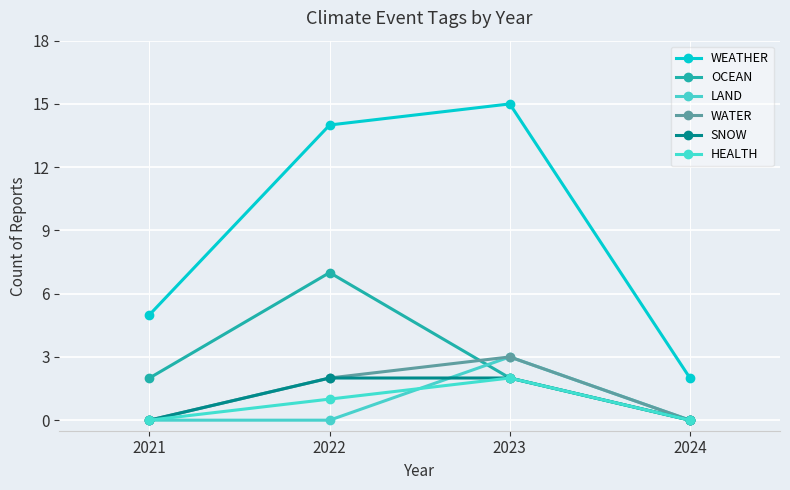

Does the chart display data point markers on the line(s)?

Yes